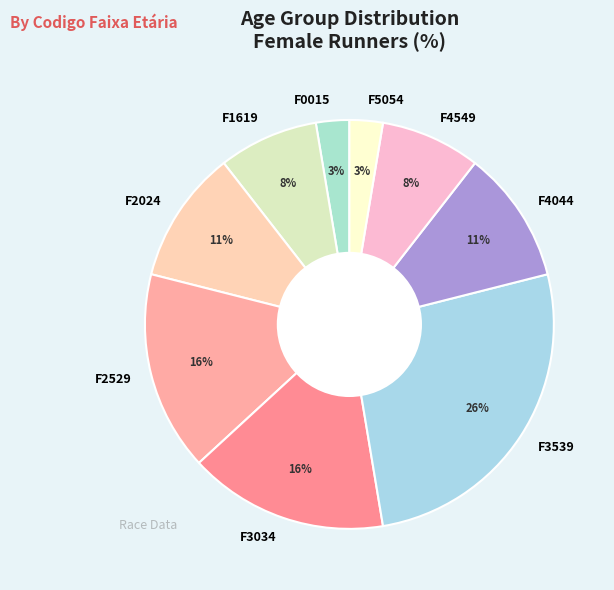

Combined, do F5054 and F3539 account for over 50%?

No